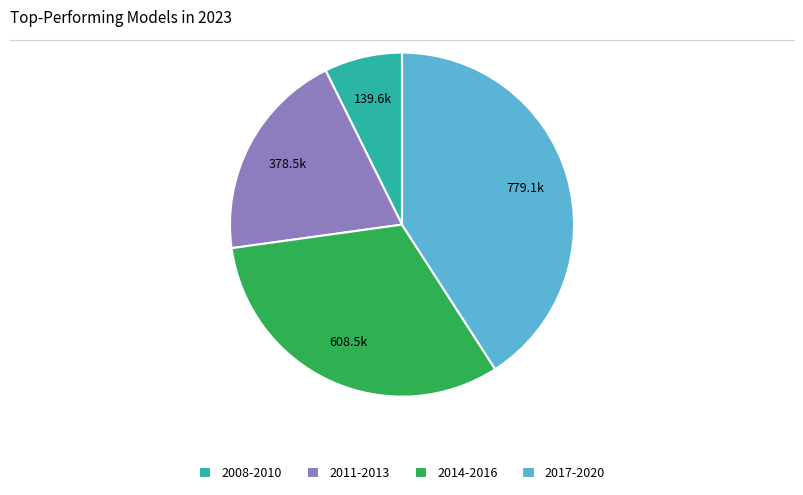

Is the sum of 2017-2020 and 2011-2013 greater than half?

Yes